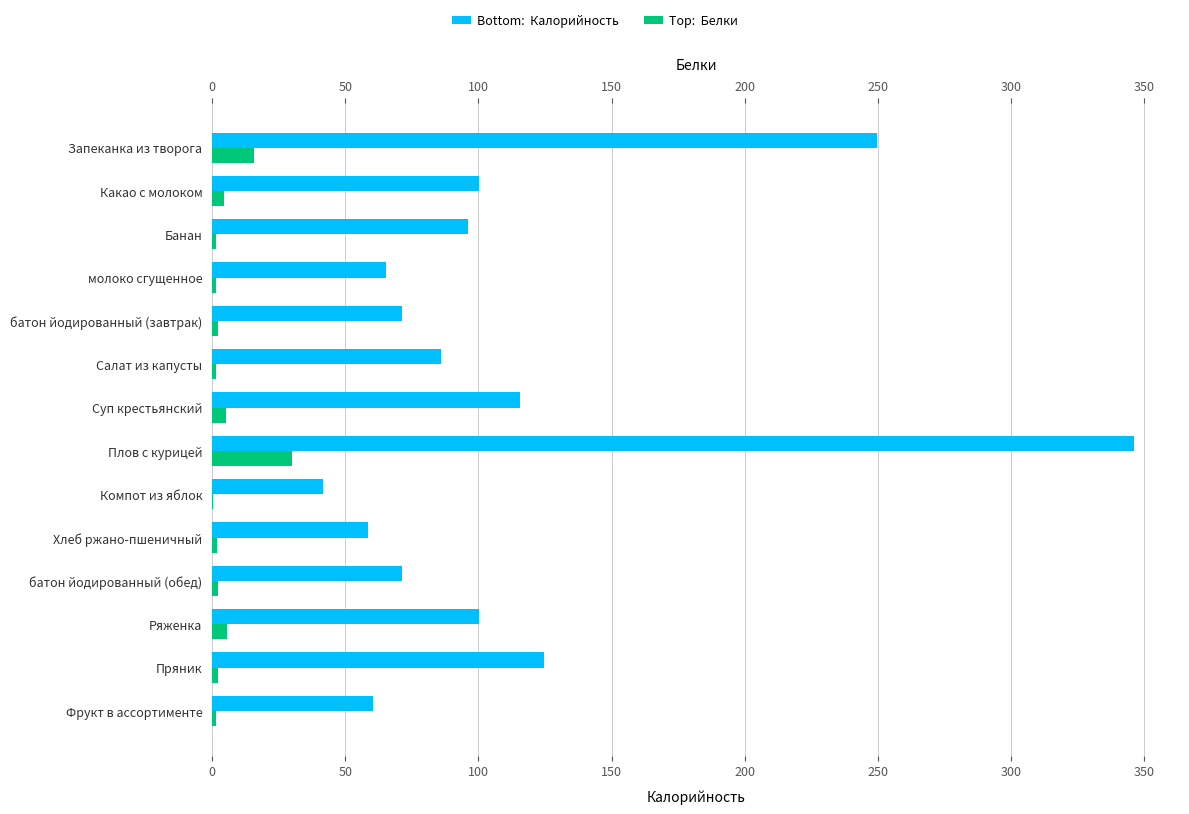

Is the value of Калорийность at батон йодированный (завтрак) greater than the value of Белки at Компот из яблок?

Yes